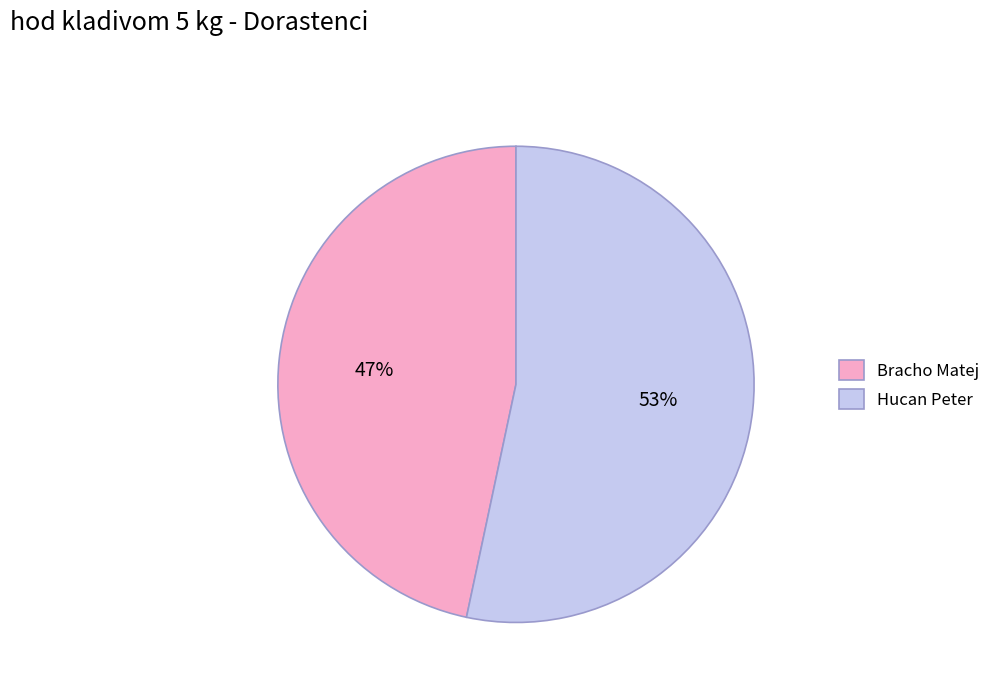

Which has a higher value, Bracho Matej or Hucan Peter?

Hucan Peter